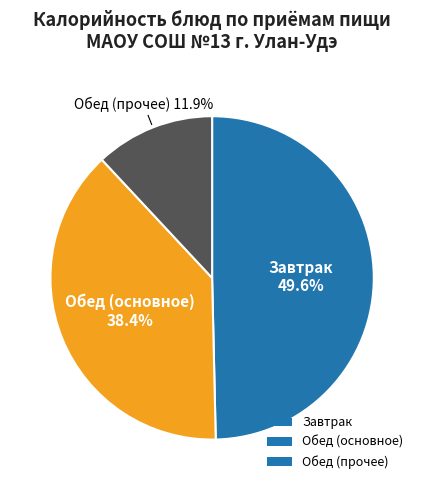

Rank the categories by value from highest to lowest.

Завтрак, Обед (основное), Обед (прочее)